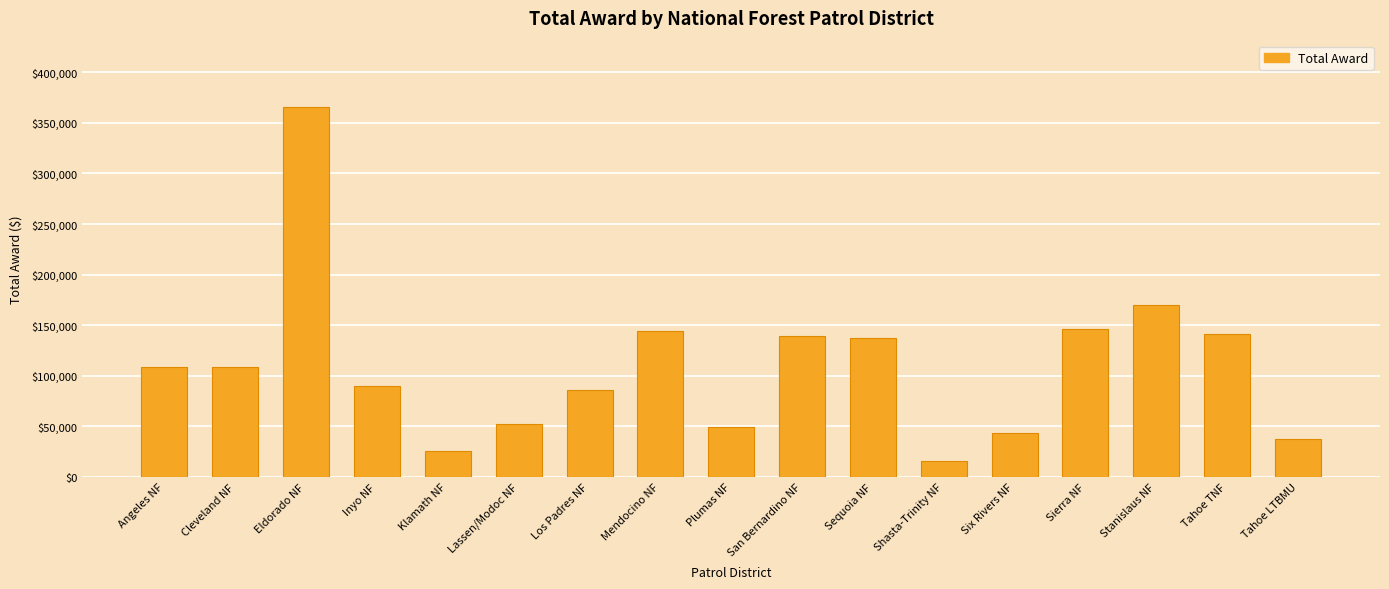

Which has a higher value, Tahoe TNF or Six Rivers NF?

Tahoe TNF